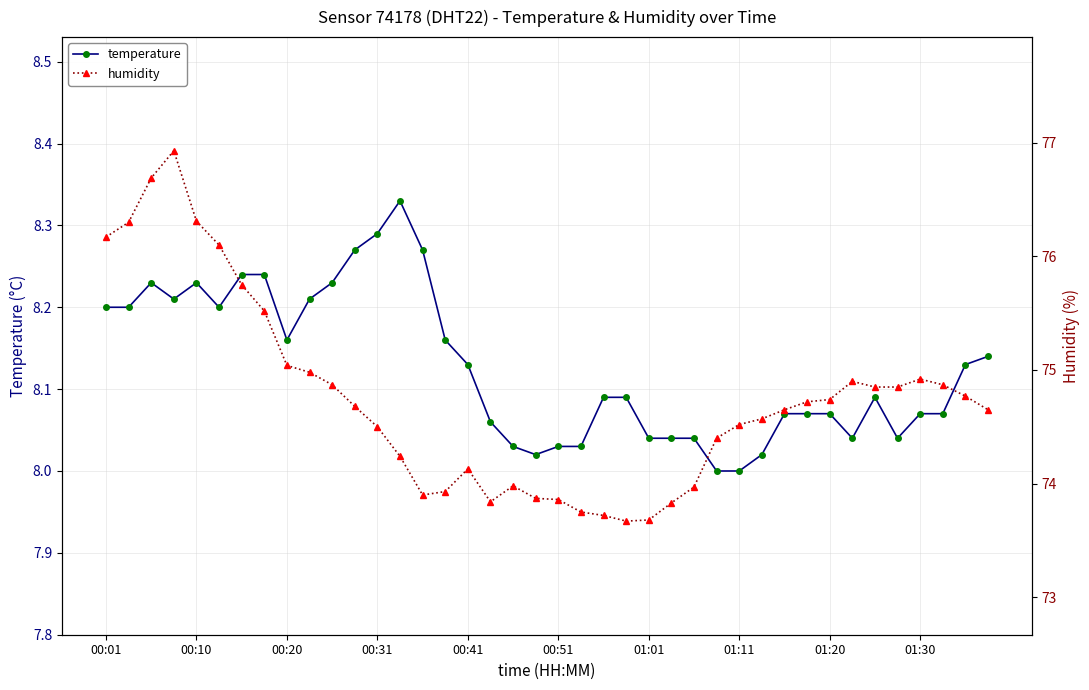

True or false: temperature has more than 1 points higher than both neighbors.

True